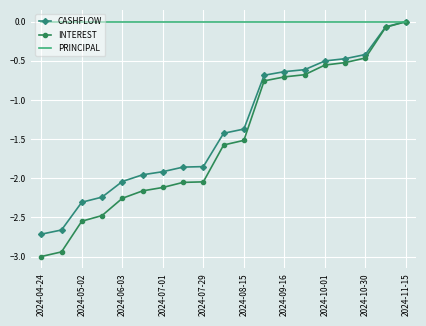

Which series has the largest total across all categories?

PRINCIPAL